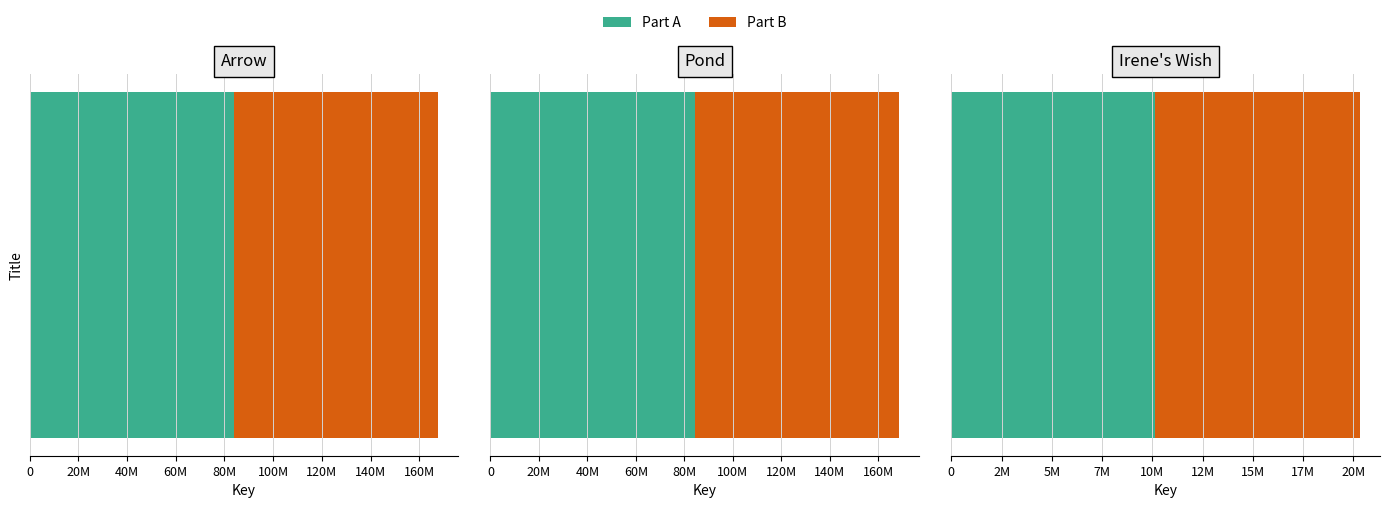

What position from the left is Pond?

2